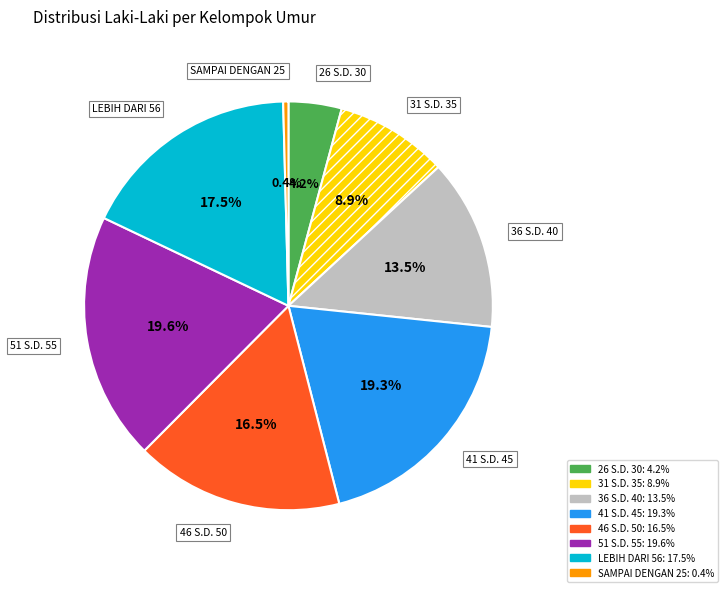

Count the number of slices in the pie.

8